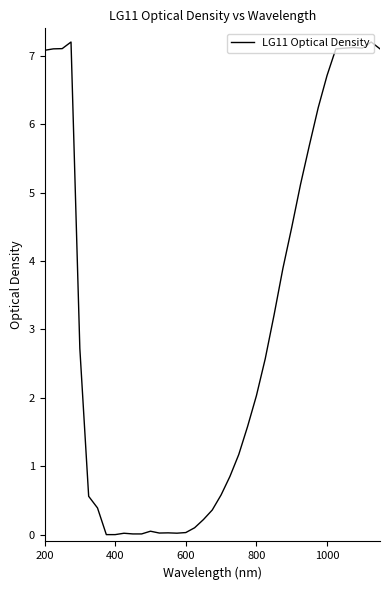

Does the chart have visible grid lines?

No